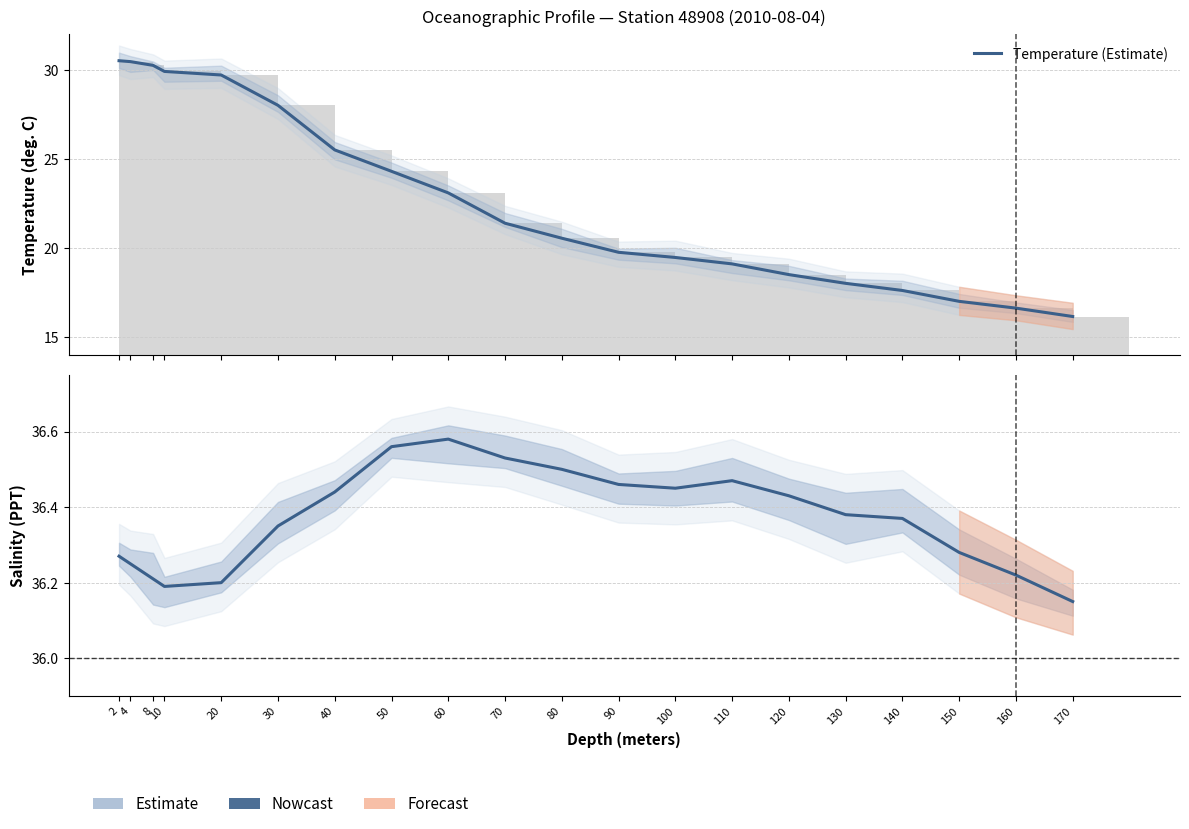

How many values in the Temperature (Estimate) series exceed 21?

10